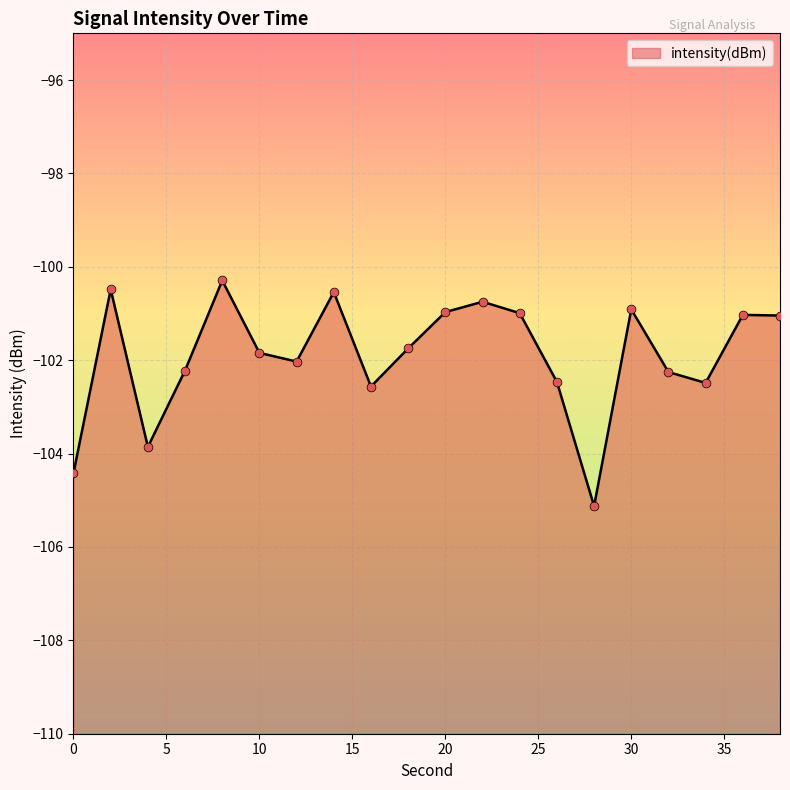

Which has a higher value, 0 or 38?

38